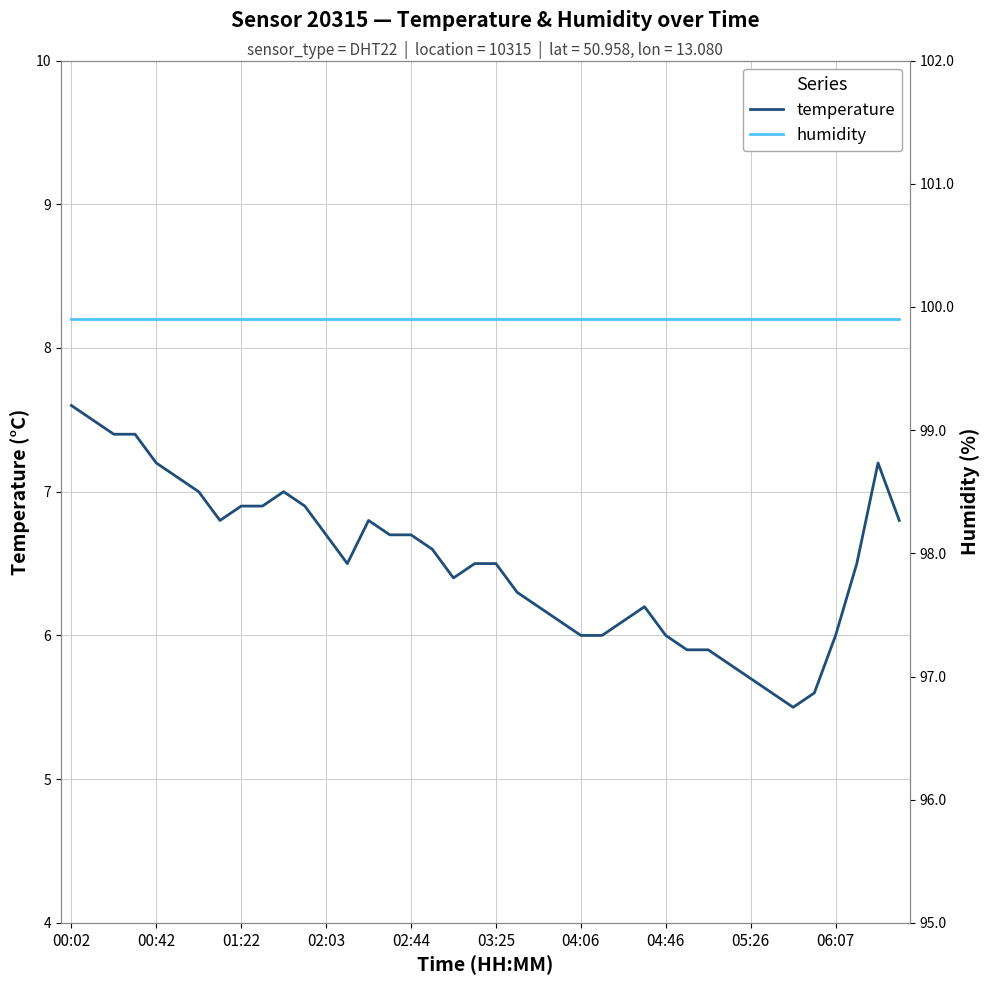

Which series has the largest total across all categories?

humidity